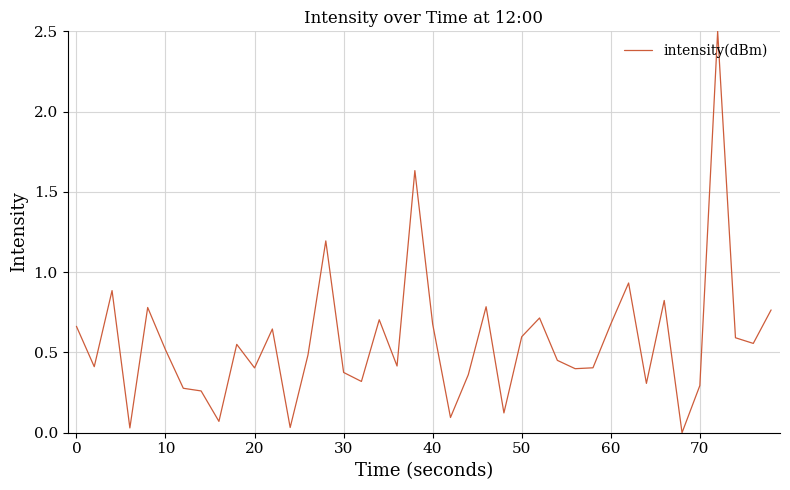

What is the greatest value displayed?

2.5